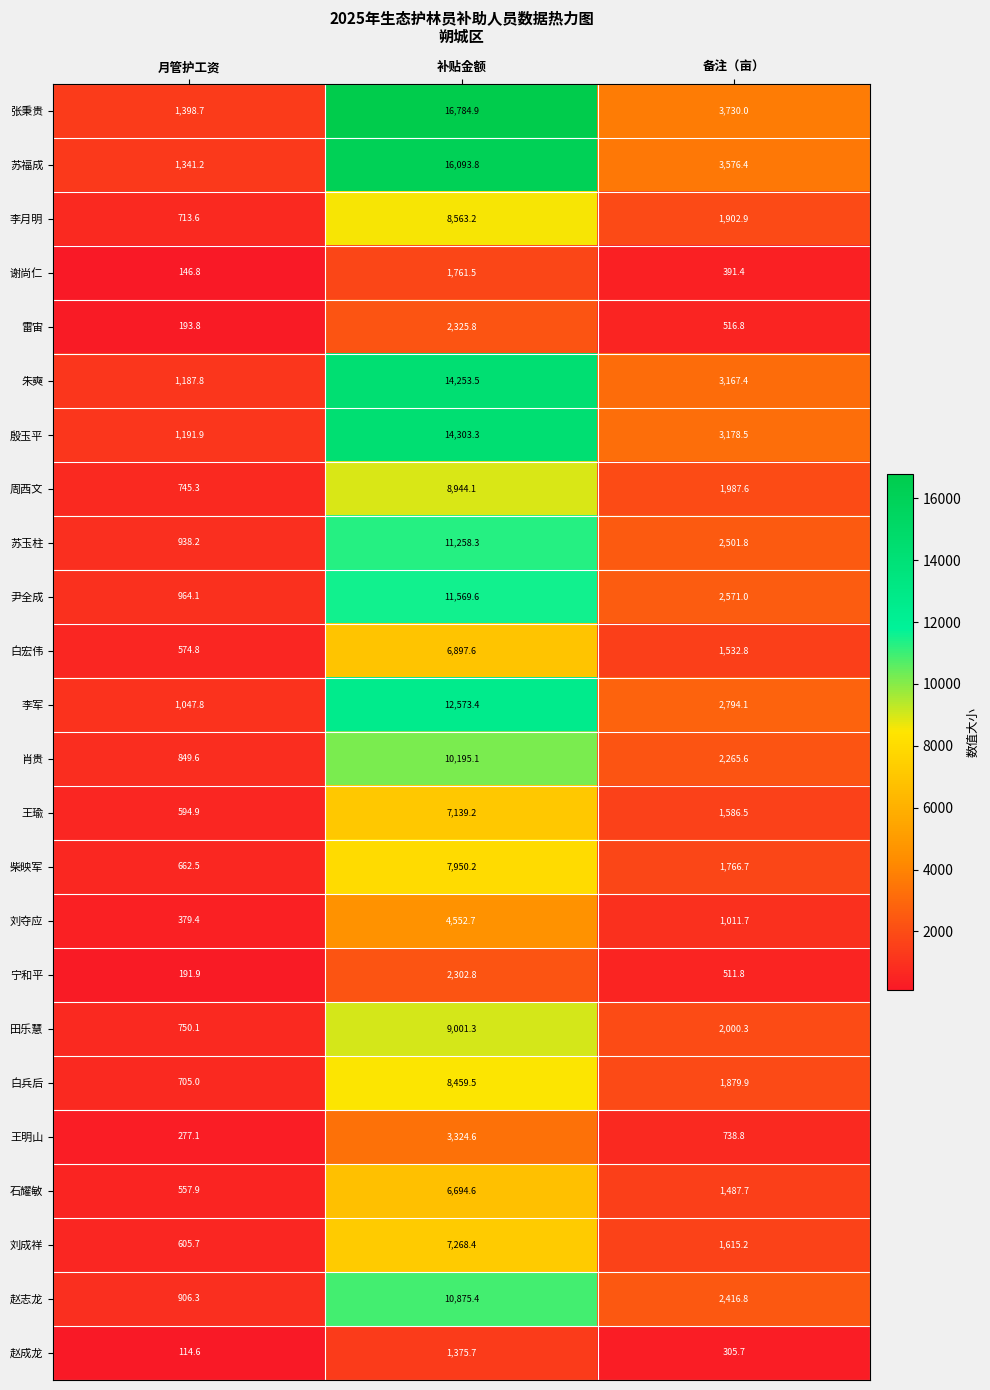

What is the total value across all series at 月管护工资?

17039.0